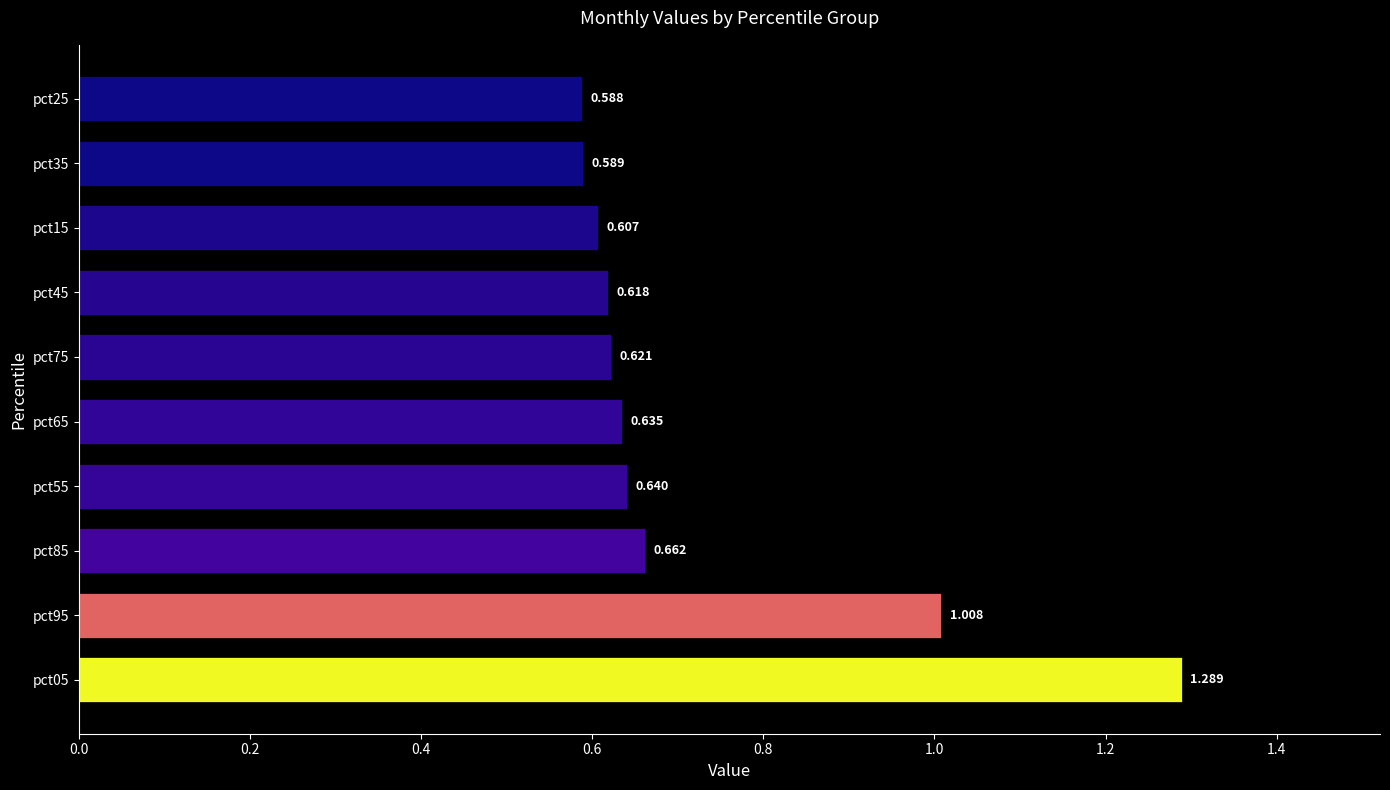

Which category has the lowest value across all series?

pct25